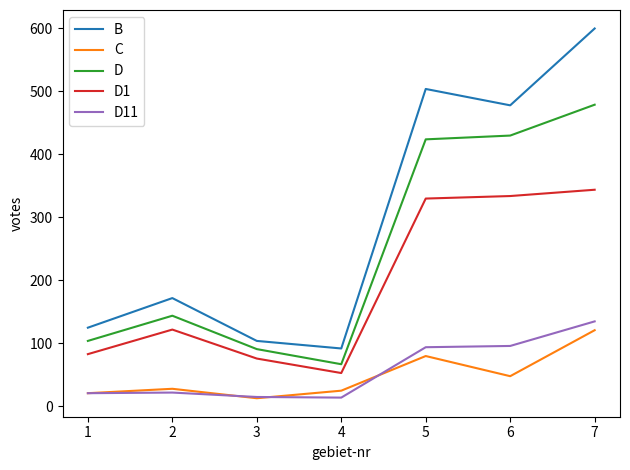

What is the difference between the highest and lowest values at 6?

430